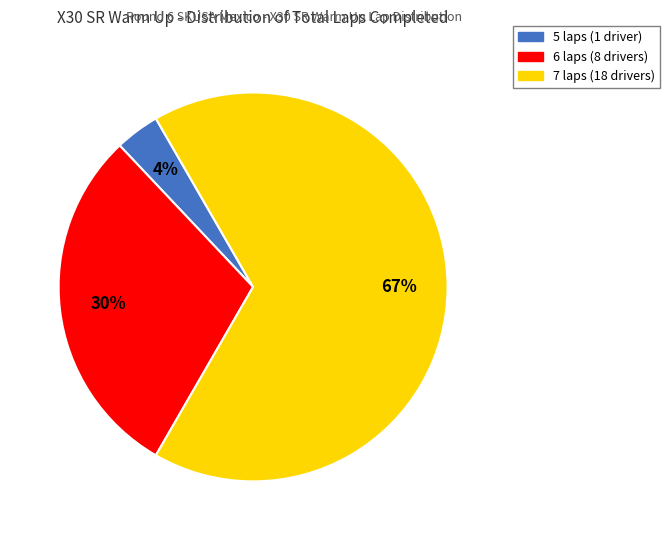

To the nearest percent, what is the average slice percentage?

33%